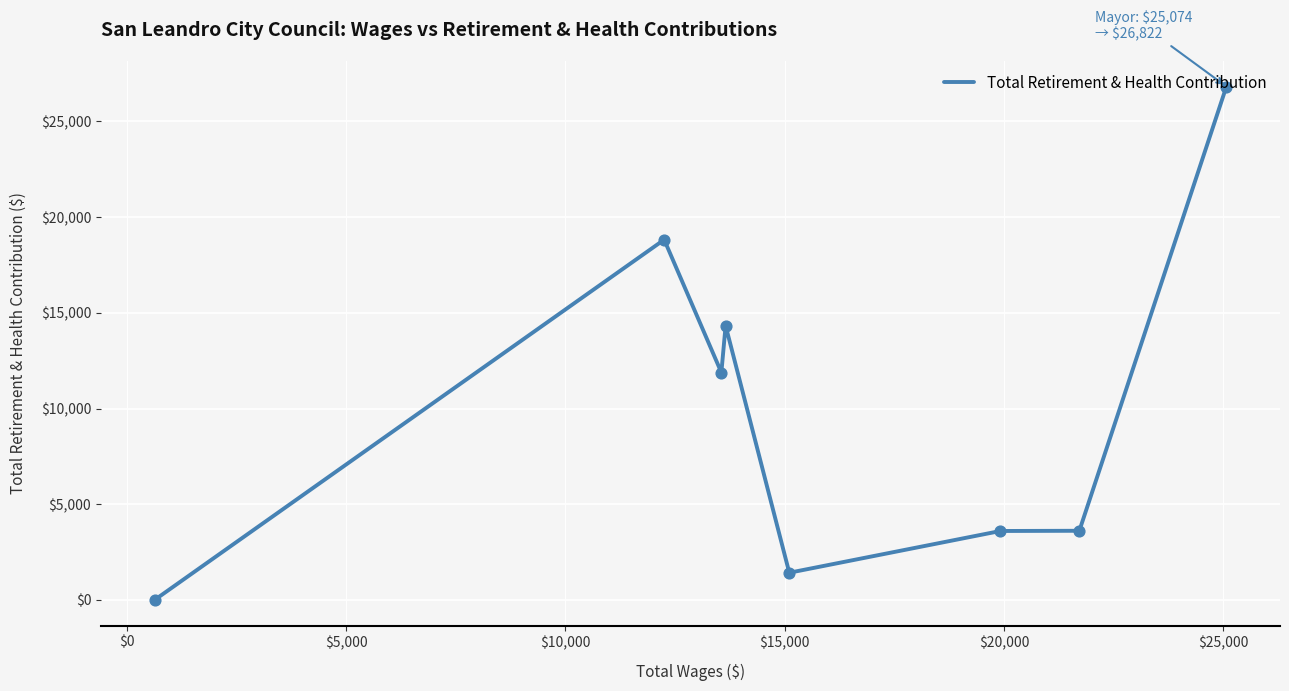

True or false: the data has more than 1 interior local peaks.

True